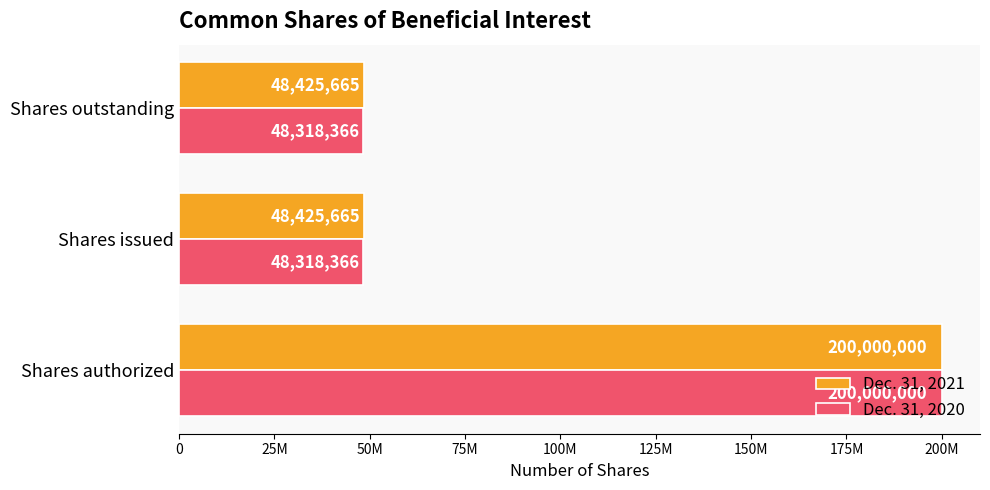

What is the sum of all Dec. 31, 2021 values?

296851330